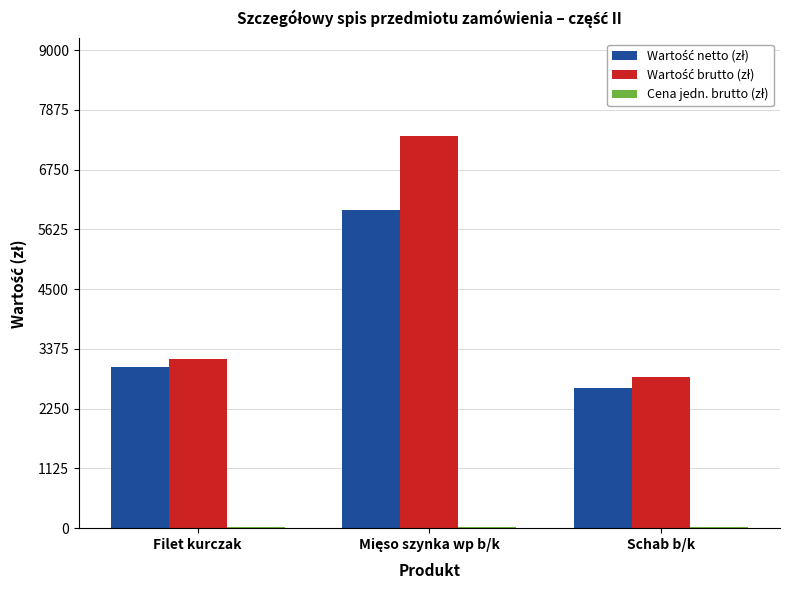

Does the chart contain stacked bars?

No